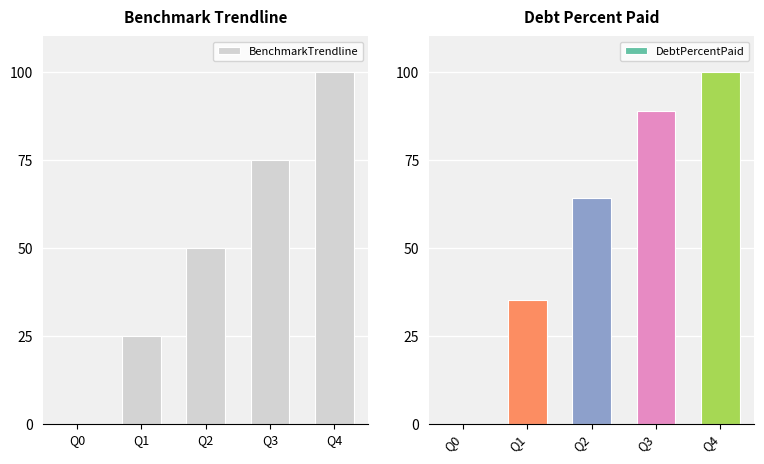

The value of BenchmarkTrendline at Q4 is 150.3. True or false?

False